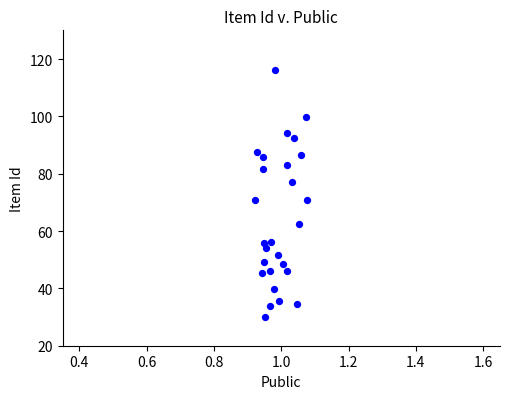

What is the range of Y values (max minus min)?

86.2